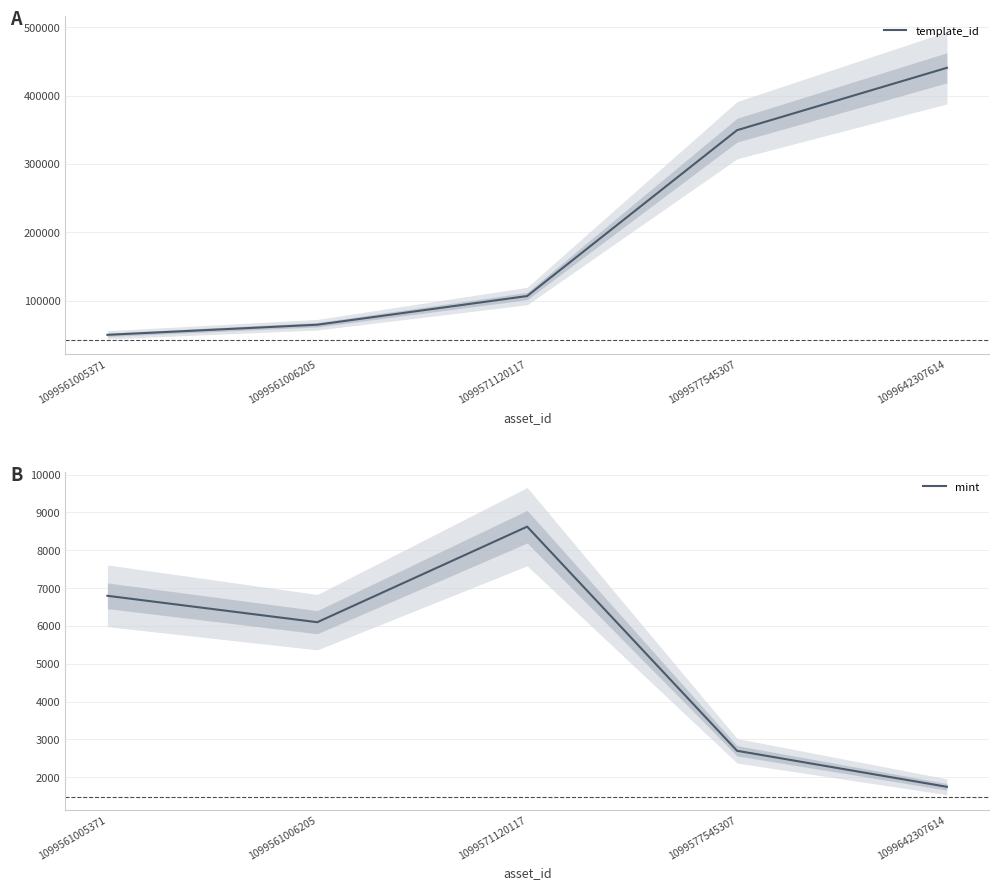

True or false: mint and template_id cross at least once.

False